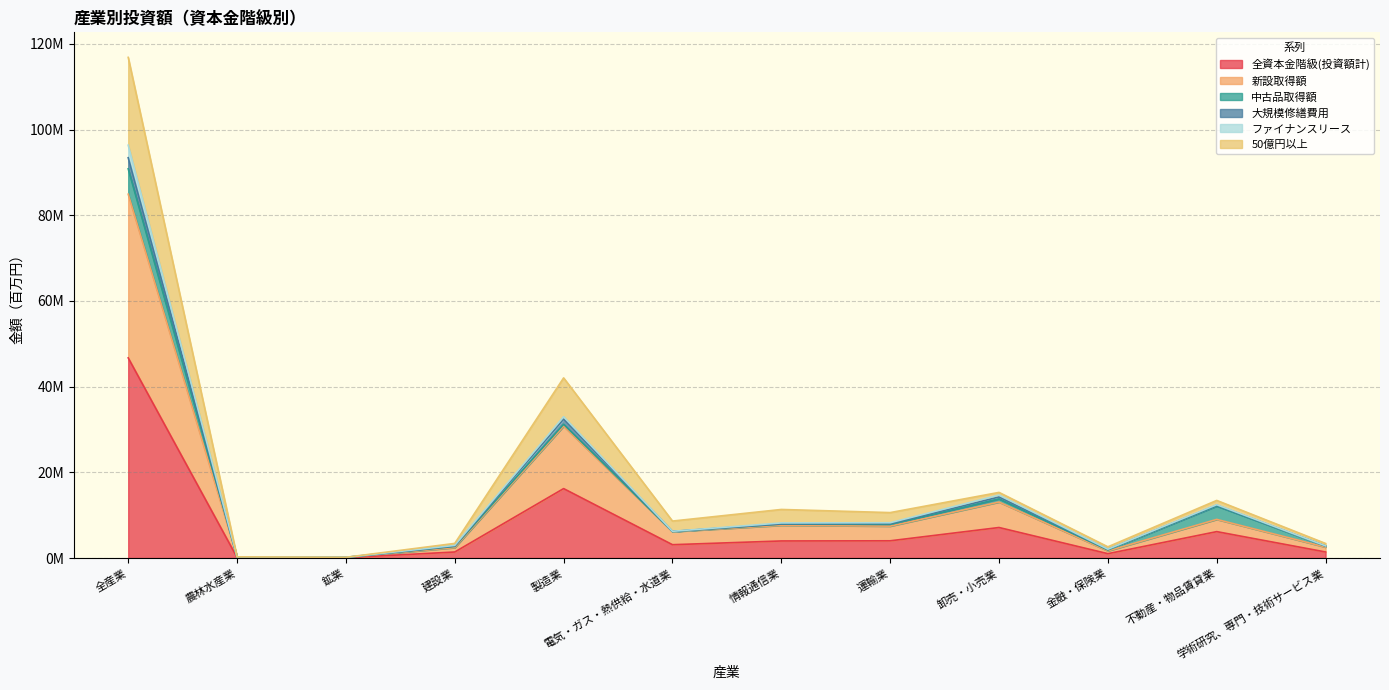

What position from the left is 鉱業?

3